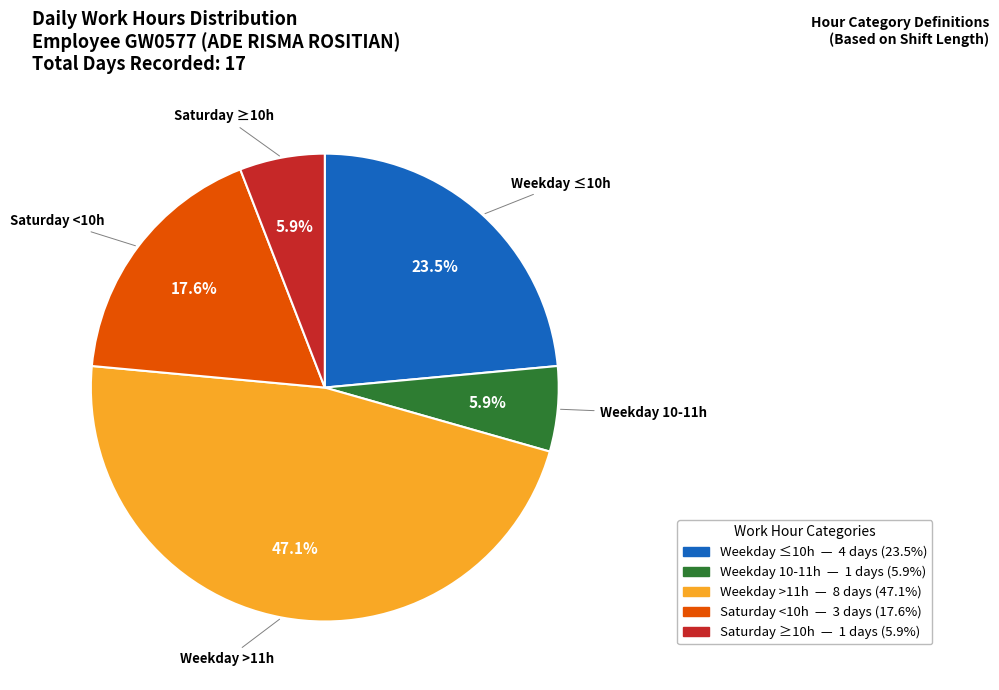

To the nearest percent, what is the average slice percentage?

20%